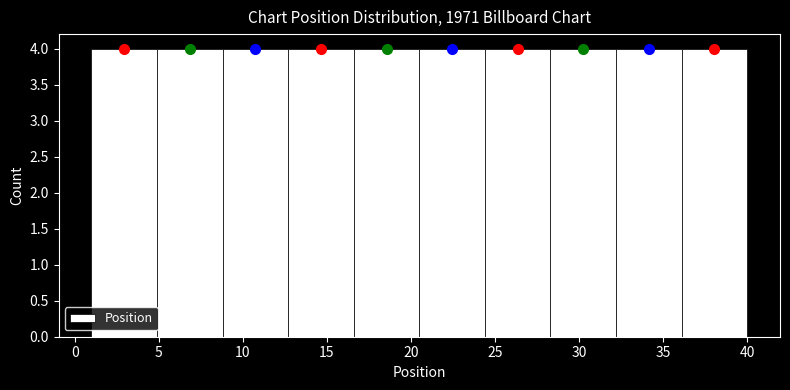

Reading left to right, transcribe this chart: for each bar, give the range it covers on the x-axis and its height. Neither the bar edges nor the heights are printed on the chart, so give them approximately, as read against the axes.

1.0 to 4.9: 4
4.9 to 8.8: 4
8.8 to 12.7: 4
12.7 to 16.6: 4
16.6 to 20.5: 4
20.5 to 24.4: 4
24.4 to 28.3: 4
28.3 to 32.2: 4
32.2 to 36.1: 4
36.1 to 40.0: 4